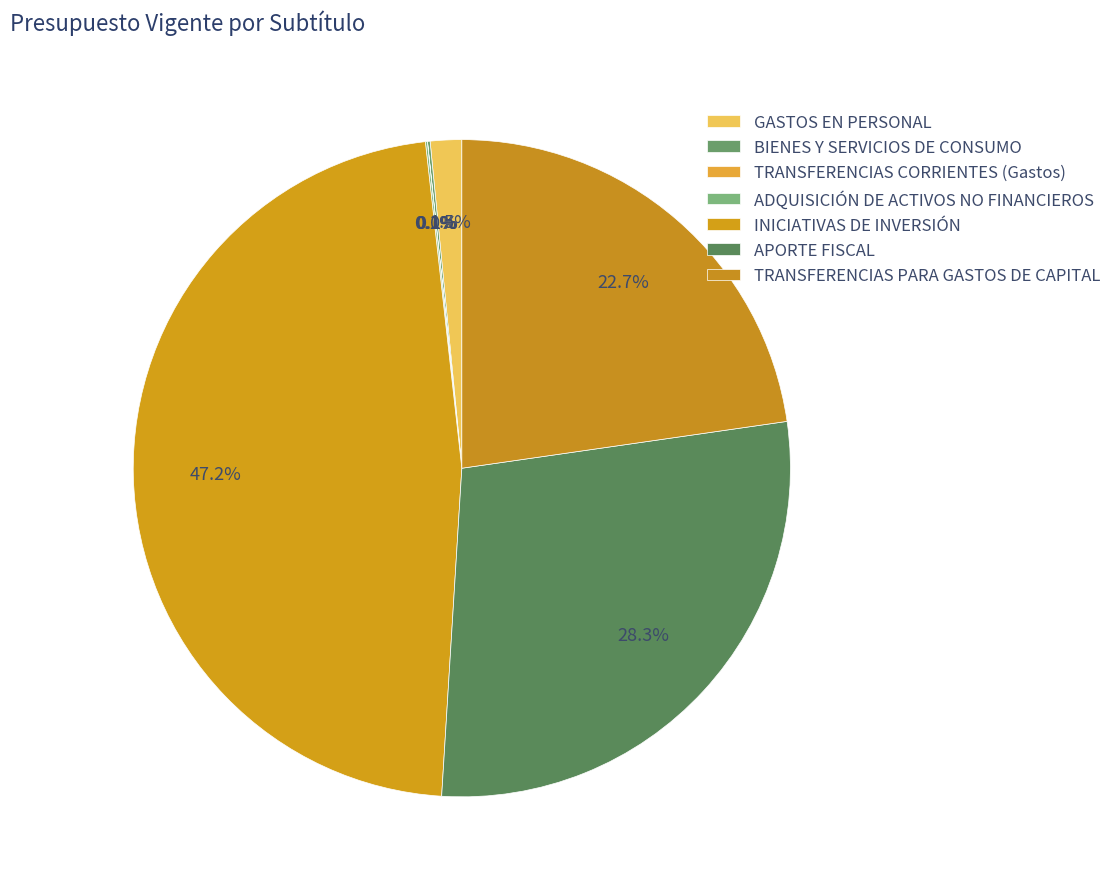

Does TRANSFERENCIAS CORRIENTES (Gastos) account for over 50% of the chart?

No